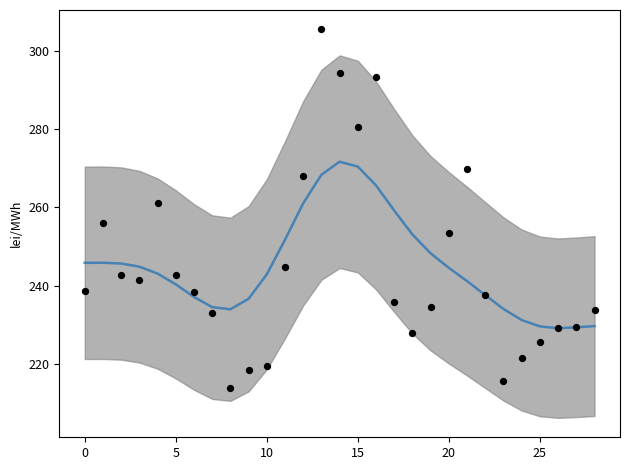

What is the total value across all series at 17?

494.8